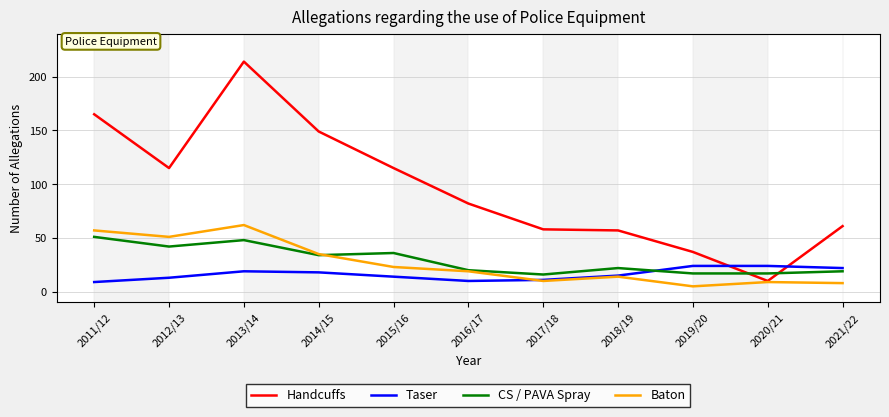

Which series has the widest spread of values?

Handcuffs